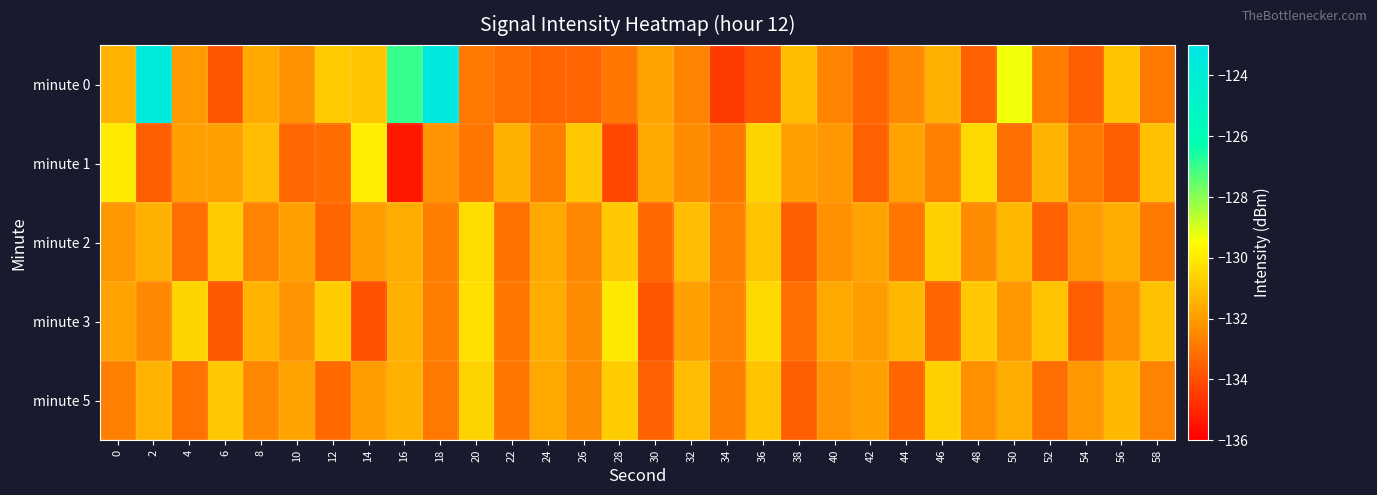

Reading left to right, list all the values displayed in this chart.

minute 0: 0=-131.4	2=-123.6	4=-132.1	6=-133.8	8=-131.7	10=-132.3	12=-130.9	14=-131.0	16=-126.9	18=-123.3	20=-132.9	22=-133.2	24=-133.4	26=-133.4	28=-133.0	30=-131.8	32=-132.6	34=-134.4	36=-133.8	38=-131.2	40=-132.7	42=-133.4	44=-132.5	46=-131.5	48=-133.5	50=-129.3	52=-132.8	54=-133.6	56=-131.0	58=-132.9
minute 1: 0=-130.0	2=-133.6	4=-131.9	6=-131.9	8=-131.2	10=-133.3	12=-133.3	14=-129.9	16=-135.4	18=-132.2	20=-133.0	22=-131.5	24=-132.8	26=-130.9	28=-134.1	30=-131.7	32=-132.4	34=-133.0	36=-130.6	38=-131.9	40=-132.1	42=-133.5	44=-131.8	46=-132.7	48=-130.5	50=-133.2	52=-131.4	54=-132.9	56=-133.6	58=-131.1
minute 2: 0=-132.1	2=-131.5	4=-133.2	6=-130.8	8=-132.6	10=-131.9	12=-133.4	14=-132.0	16=-131.6	18=-132.8	20=-130.4	22=-133.1	24=-131.7	26=-132.5	28=-130.9	30=-133.3	32=-131.2	34=-132.7	36=-131.0	38=-133.6	40=-132.3	42=-131.8	44=-133.0	46=-130.7	48=-132.4	50=-131.3	52=-133.5	54=-132.0	56=-131.6	58=-132.9
minute 3: 0=-131.8	2=-132.5	4=-130.6	6=-133.7	8=-131.4	10=-132.2	12=-130.8	14=-133.9	16=-131.5	18=-132.8	20=-130.3	22=-133.0	24=-131.6	26=-132.4	28=-130.1	30=-133.8	32=-131.9	34=-132.6	36=-130.5	38=-133.2	40=-131.7	42=-132.0	44=-131.3	46=-133.4	48=-130.9	50=-132.1	52=-131.0	54=-133.6	56=-132.3	58=-131.1
minute 5: 0=-132.7	2=-131.4	4=-133.1	6=-130.9	8=-132.5	10=-131.8	12=-133.3	14=-132.0	16=-131.5	18=-132.9	20=-130.6	22=-133.0	24=-131.7	26=-132.4	28=-130.8	30=-133.5	32=-131.2	34=-132.8	36=-131.0	38=-133.6	40=-132.2	42=-131.9	44=-133.4	46=-130.7	48=-132.3	50=-131.6	52=-133.2	54=-132.1	56=-131.3	58=-132.6